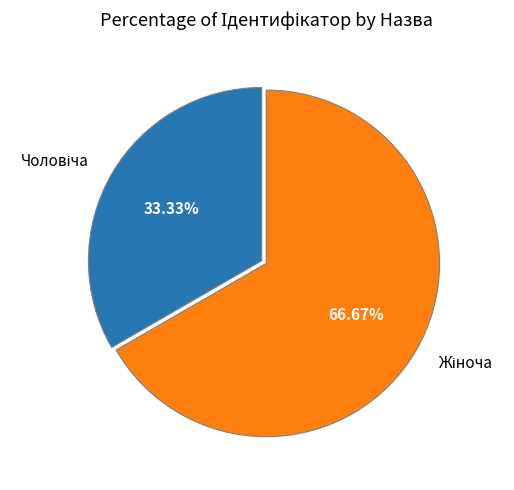

Is there any slice that represents more than half of the pie?

Yes